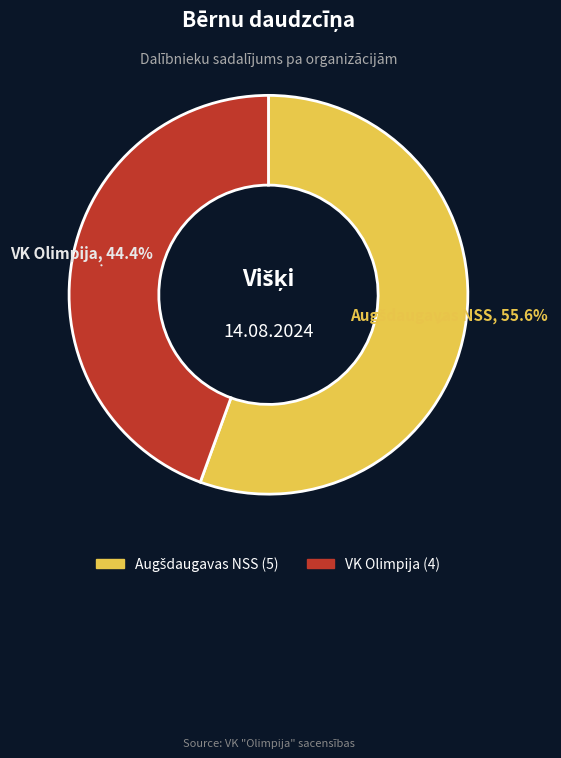

What is the smallest slice in the pie chart?

VK Olimpija